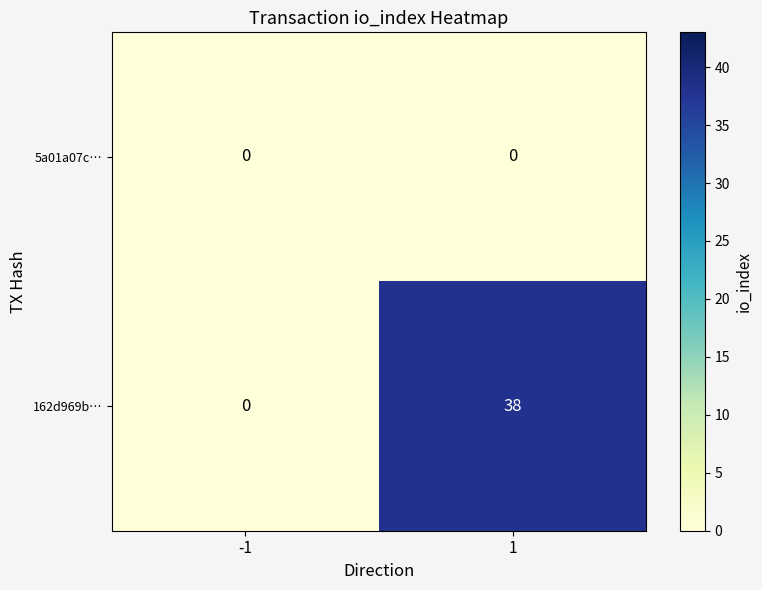

Read the 162d969b… value at 1, to the nearest 10.

40